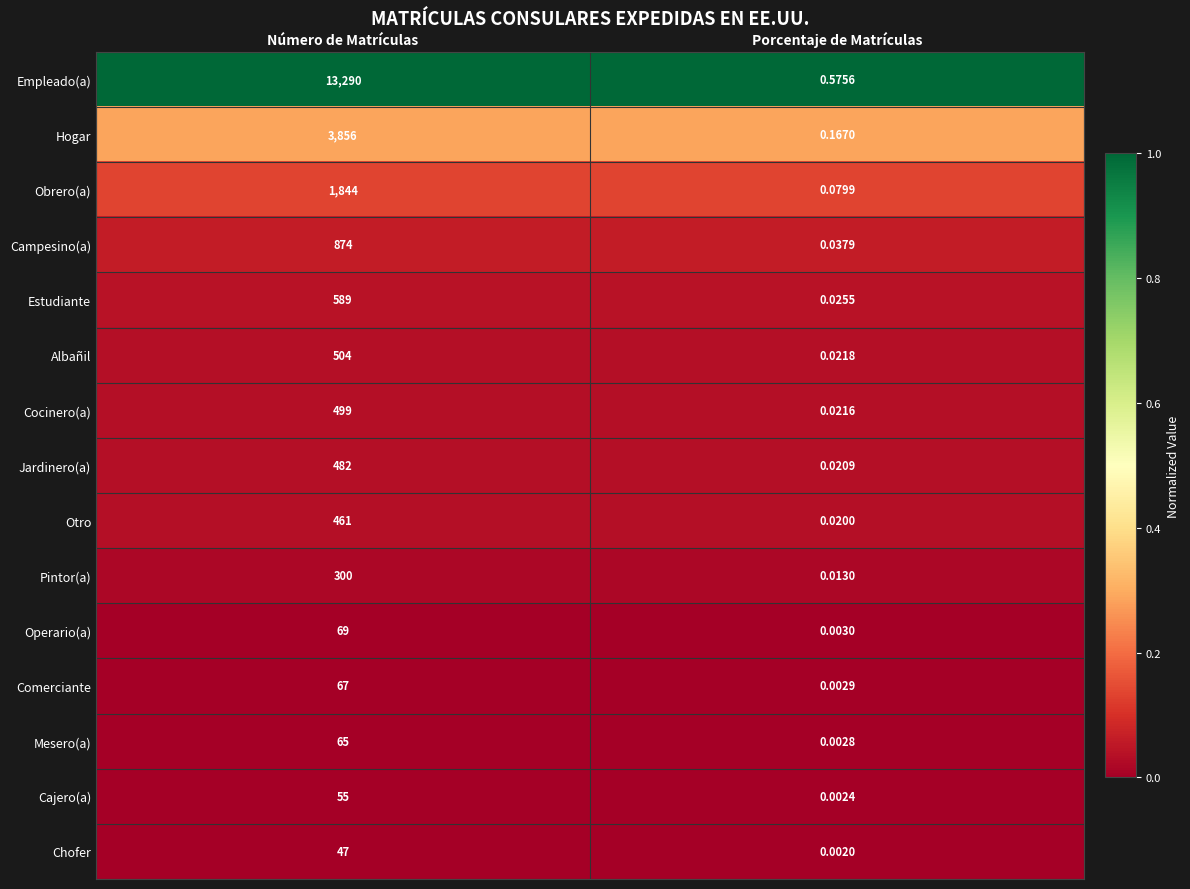

Which series changed the most between Número de Matrículas and Porcentaje de Matrículas?

Empleado(a)